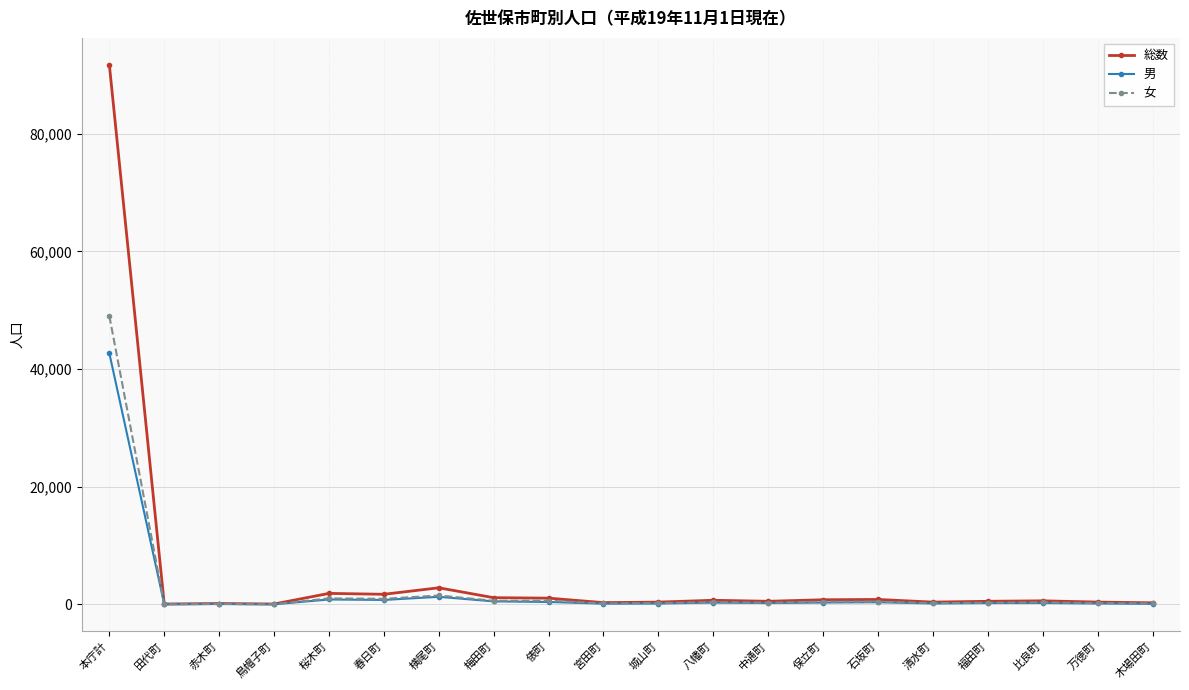

Which series has the largest total across all categories?

総数